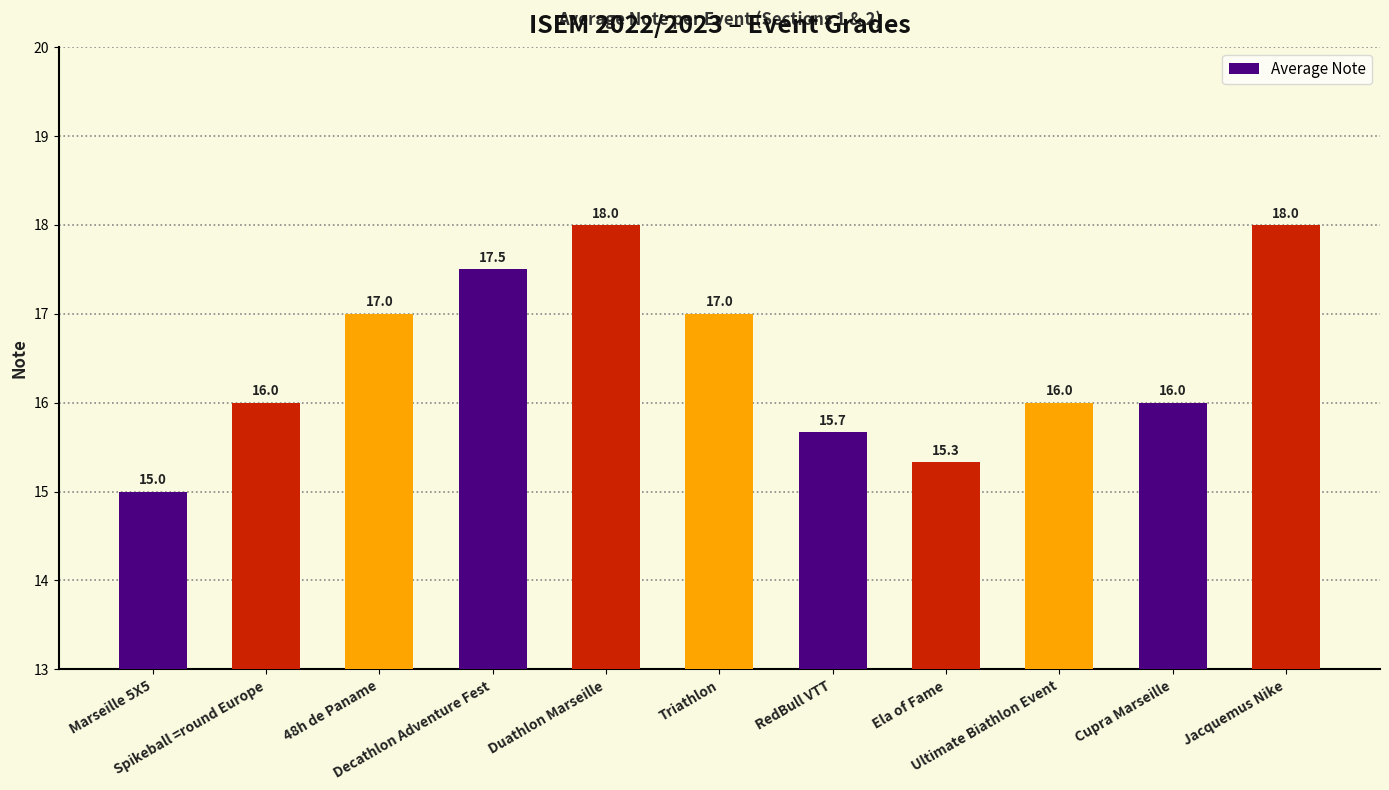

How many values are between 15 and 17?

8